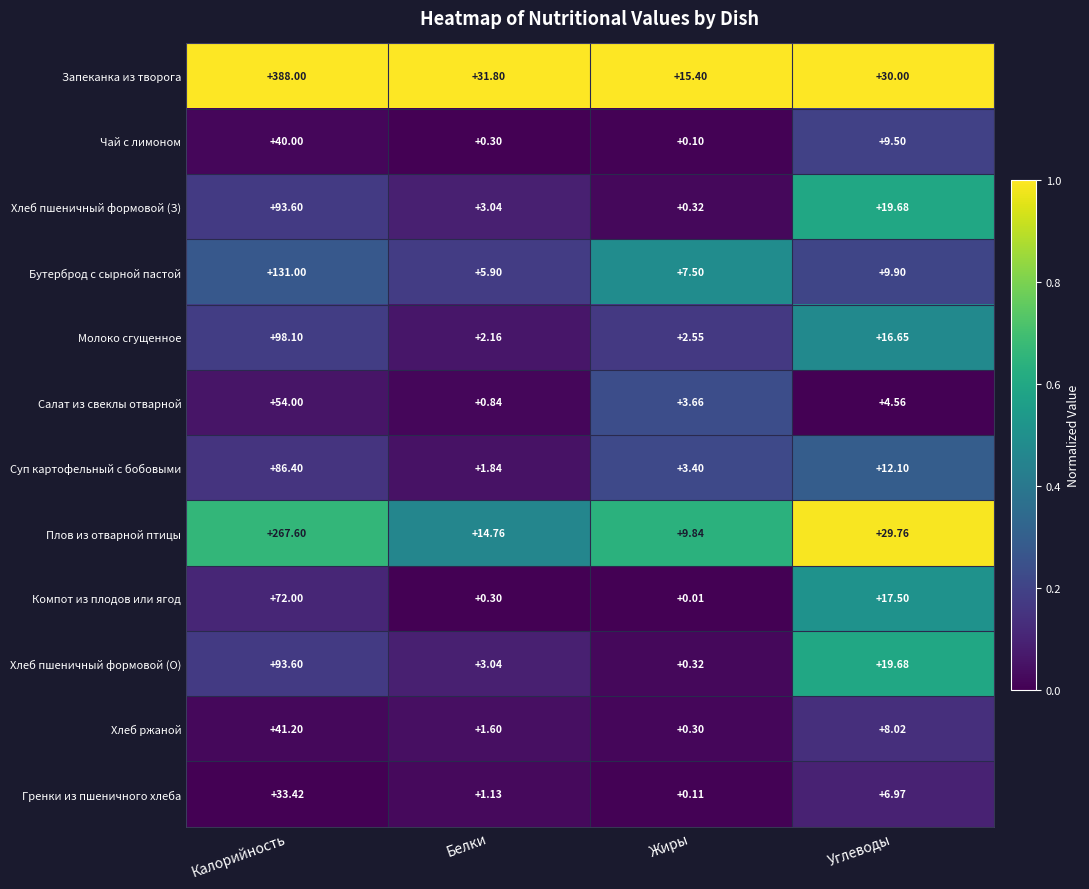

How many categories are shown in the chart?

4